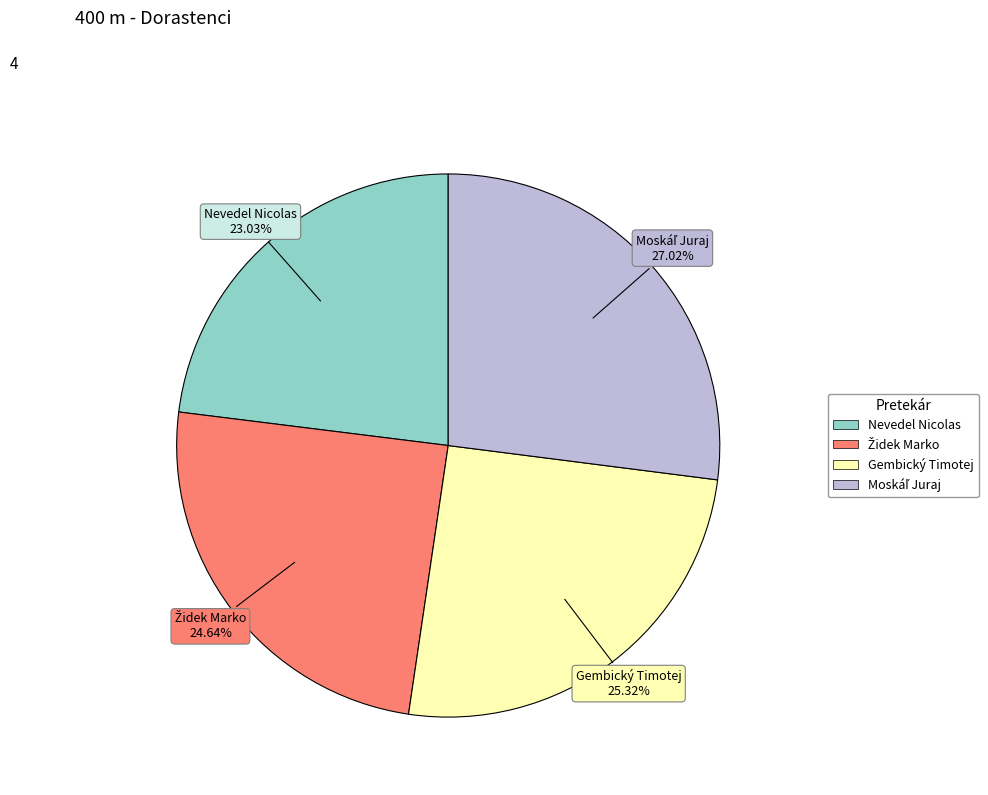

Which category has the smallest portion of the pie?

Nevedel Nicolas